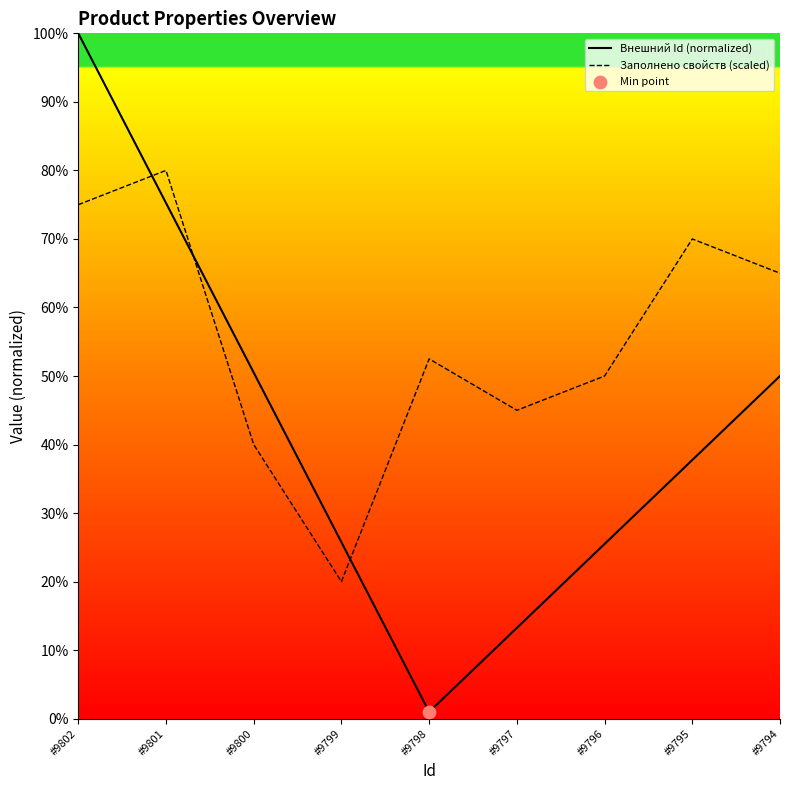

What is the total value across all series at #9796?

0.8